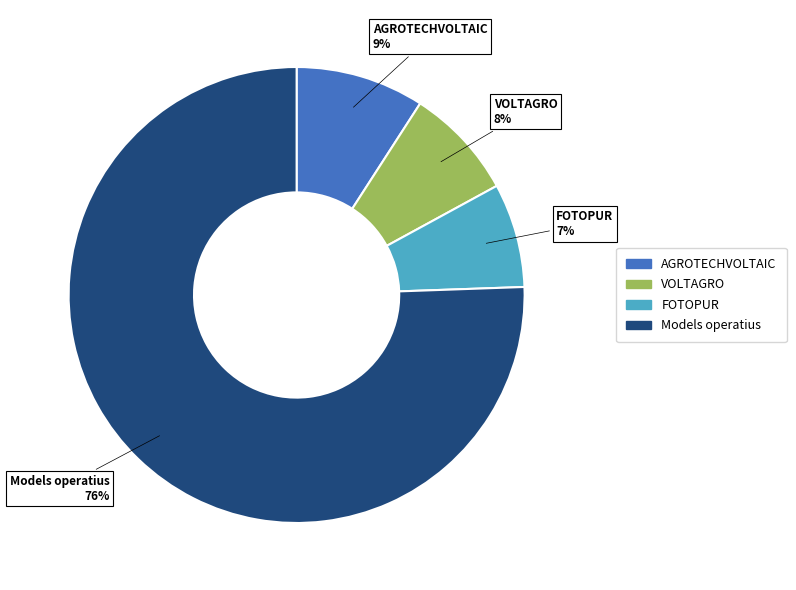

How many segments does this pie chart have?

4